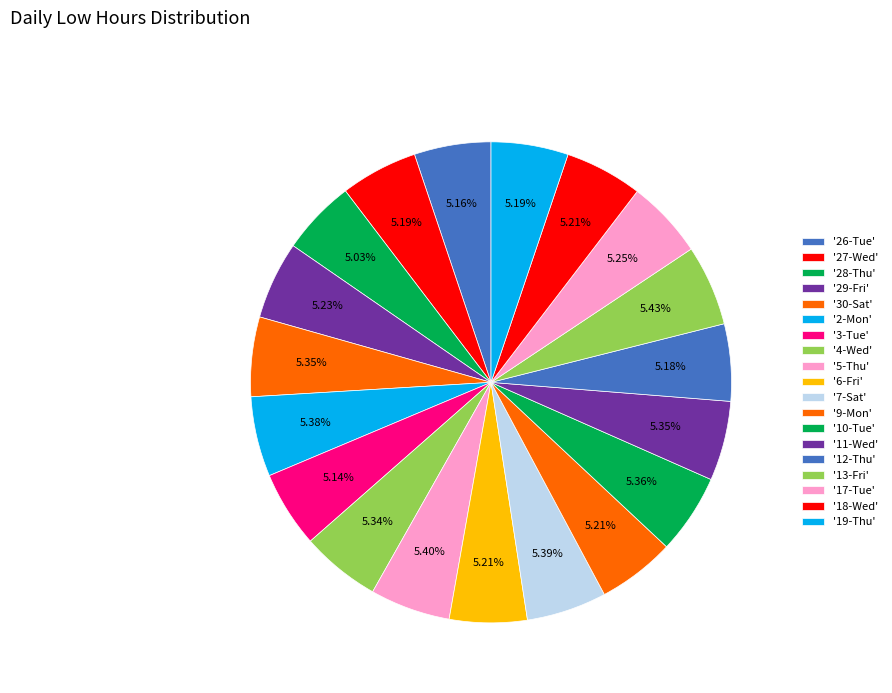

Is there any slice that represents more than half of the pie?

No